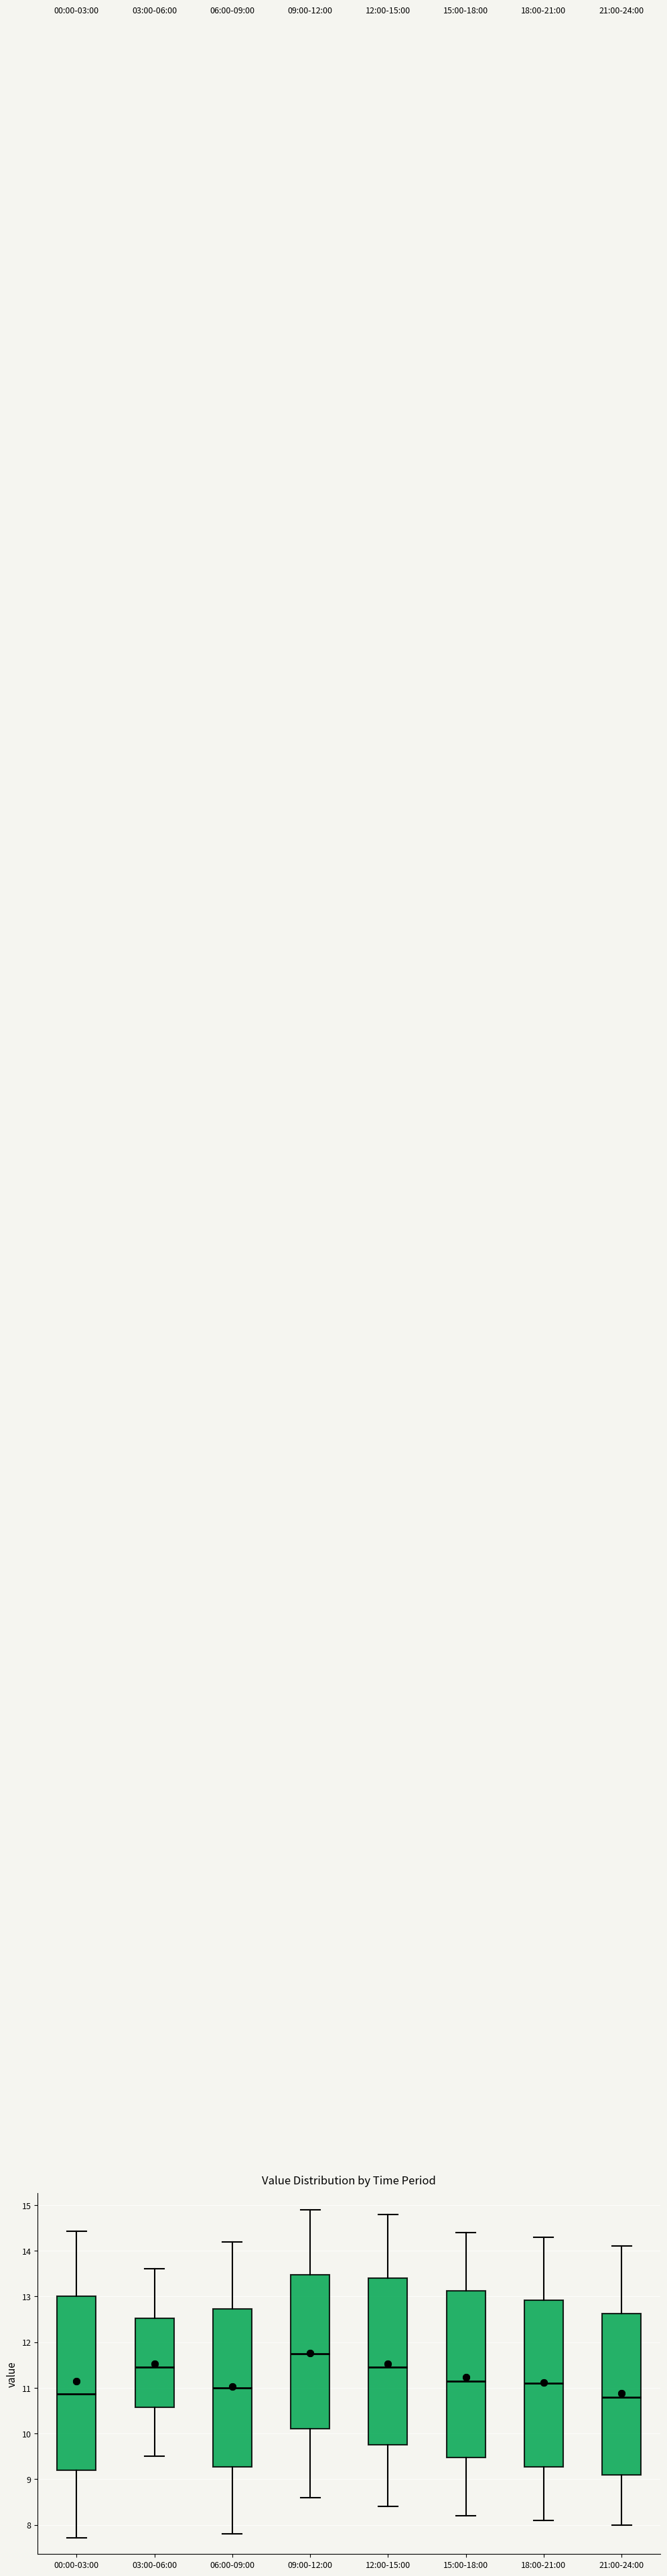

Which box is the tallest, from its lower edge to its upper edge?

00:00-03:00